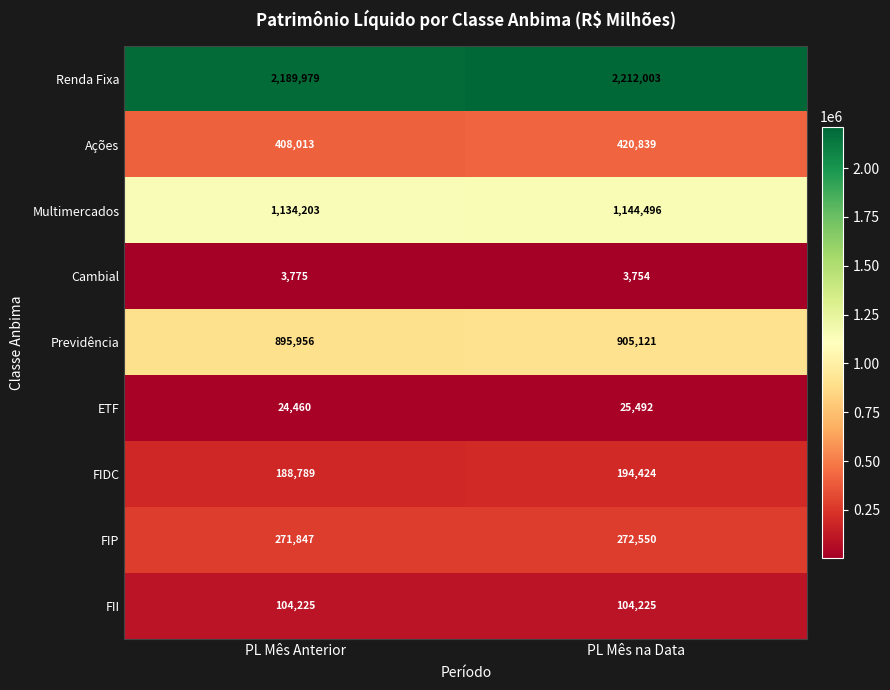

Where is Previdência nearest to the value 900538?

PL Mês Anterior